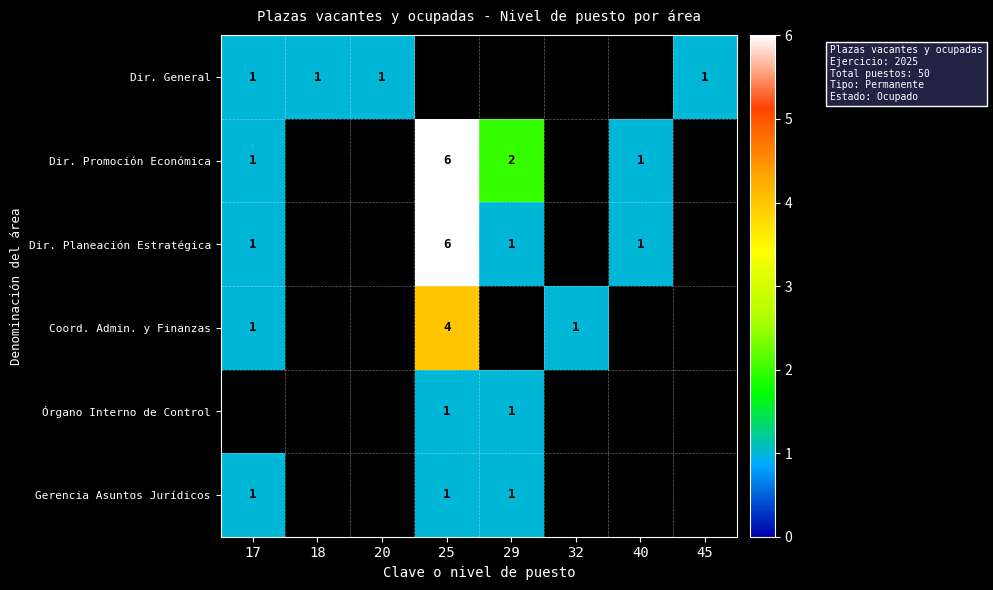

The Dir. General series shows 2 at 18. True or false?

False